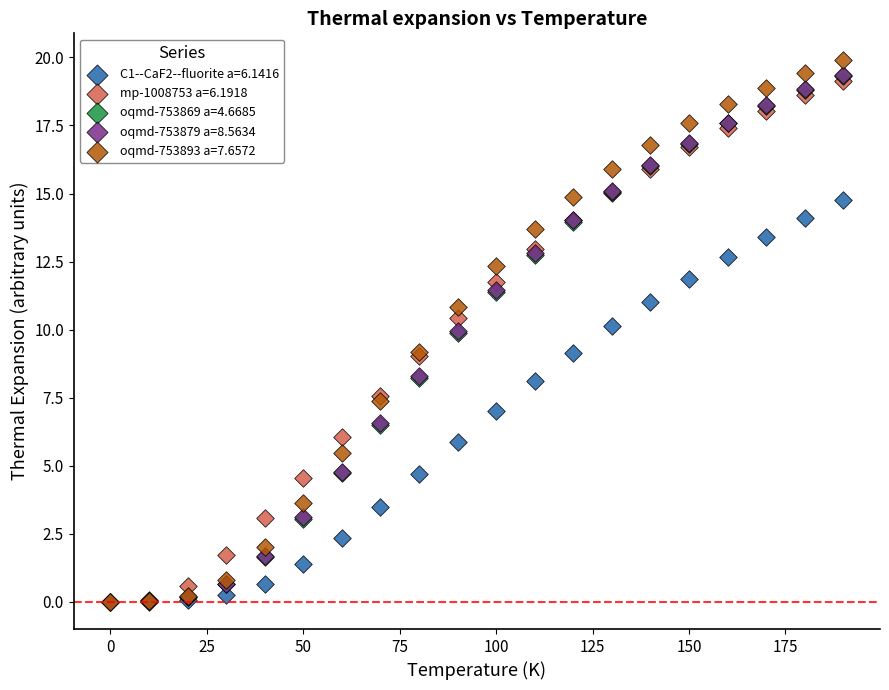

What are all the series names shown in the legend?

C1--CaF2--fluorite a=6.1416, mp-1008753 a=6.1918, oqmd-753869 a=4.6685, oqmd-753879 a=8.5634, oqmd-753893 a=7.6572